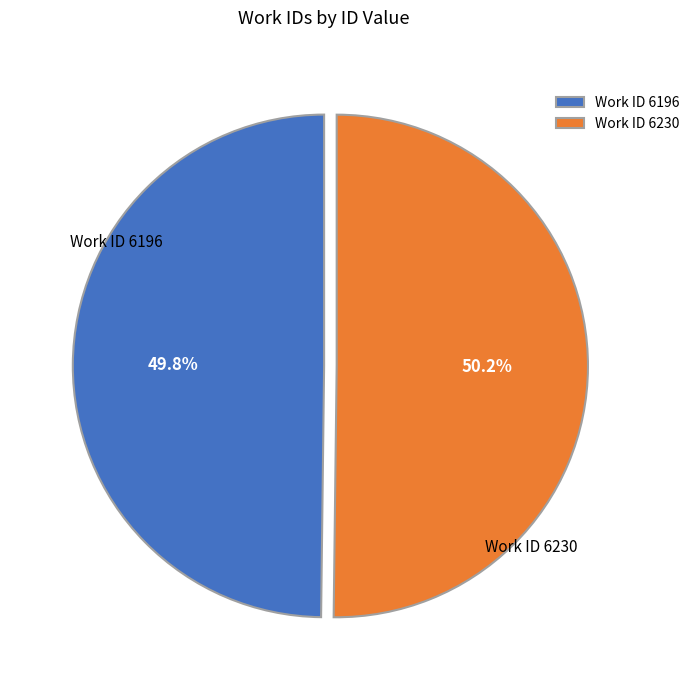

Approximately how many times larger is the value at Work ID 6196 compared to Work ID 6230?

1.0